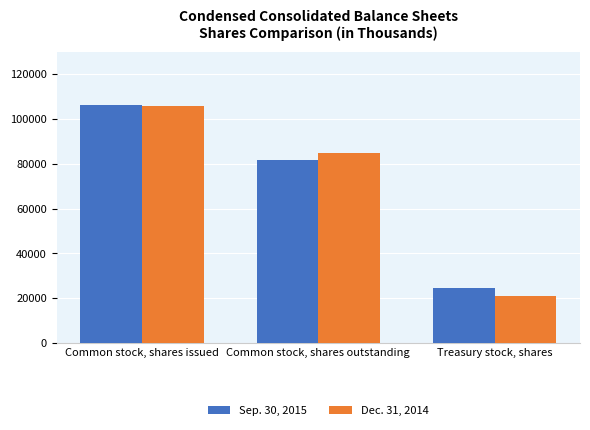

What is the difference between the maximum and minimum values in the Dec. 31, 2014 series?

84707